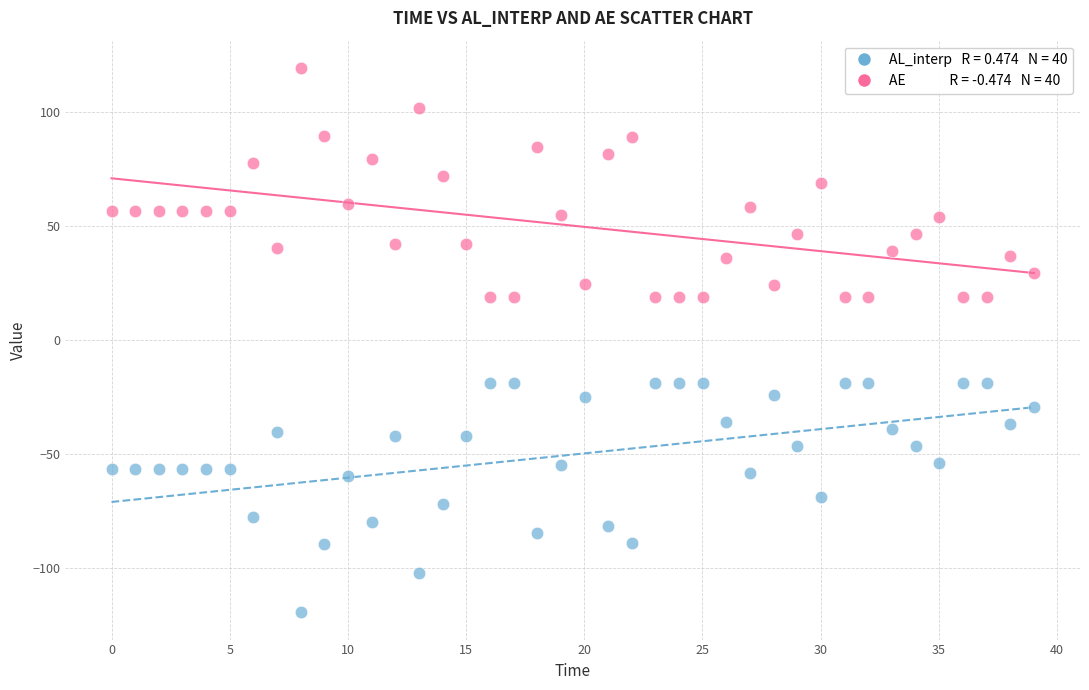

Across all data points, what is the range of X values (max minus min)?

39.0